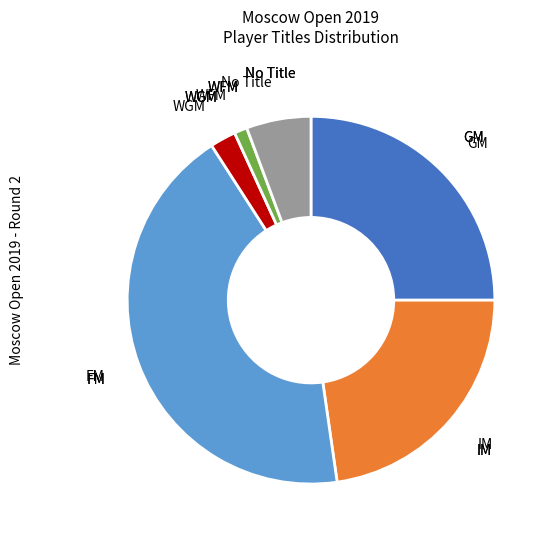

Which slice is the smallest?

WFM